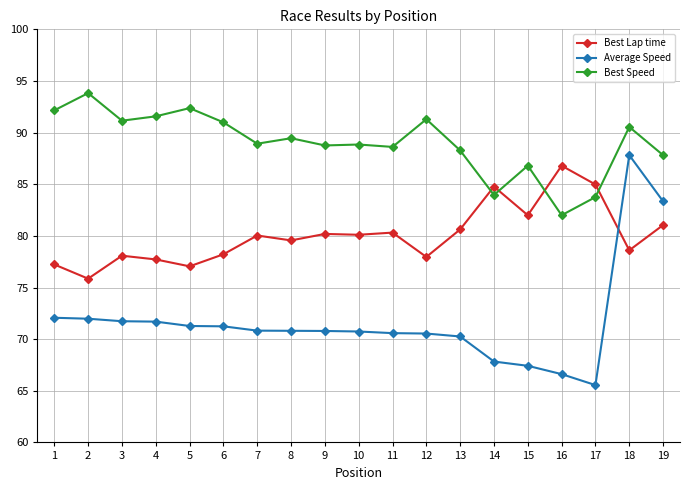

What is the minimum value shown in the chart?

65.6